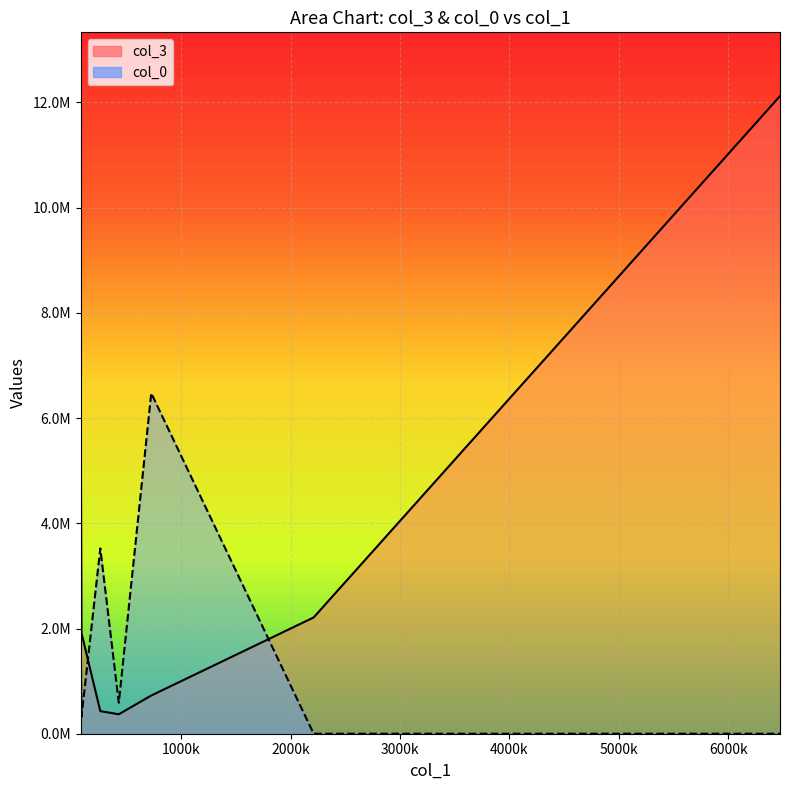

The value of col_3 at 260191.39 is 271426.3. True or false?

False